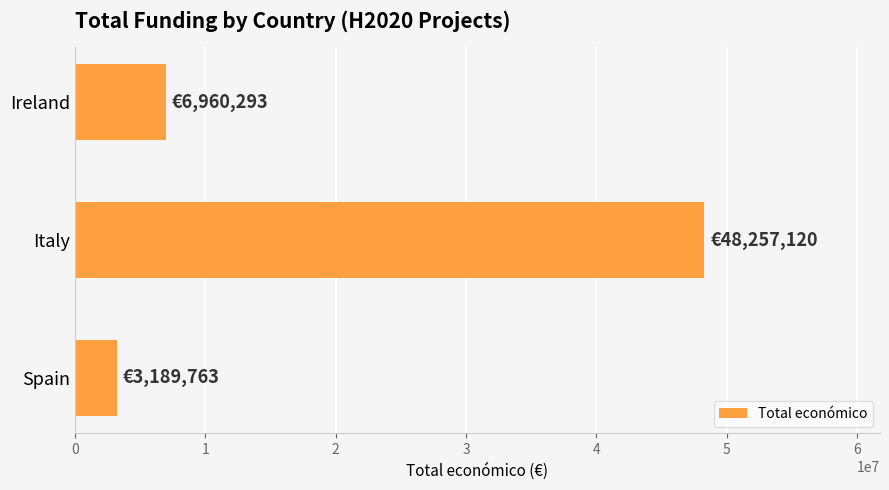

Rank the categories by value from highest to lowest.

Italy, Ireland, Spain